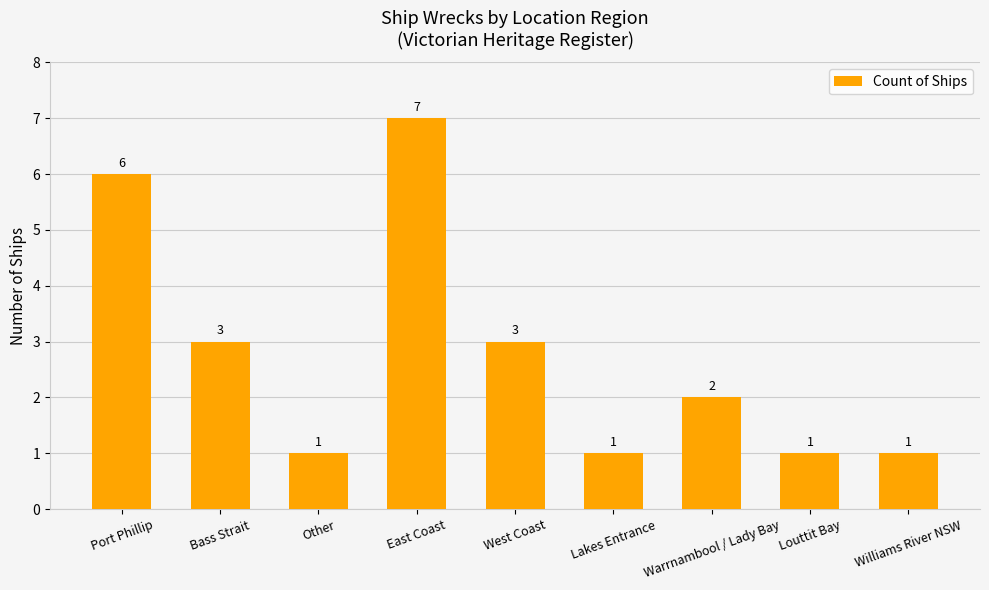

Reading left to right, transcribe all the data shown in this chart.

6	3	1	7	3	1	2	1	1